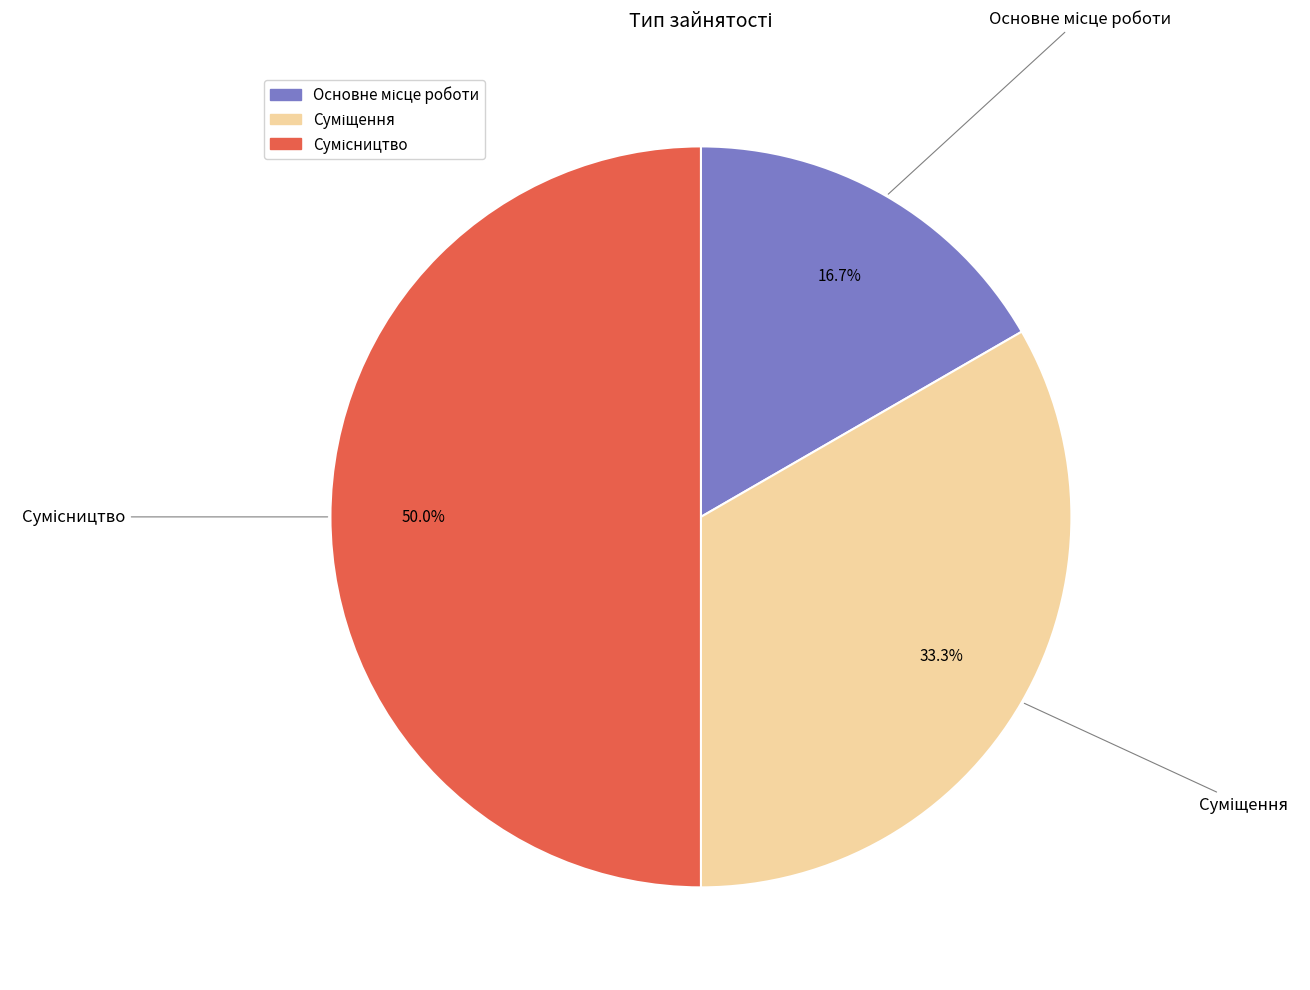

To the nearest percent, what percentage of the pie is Сумісництво?

50%